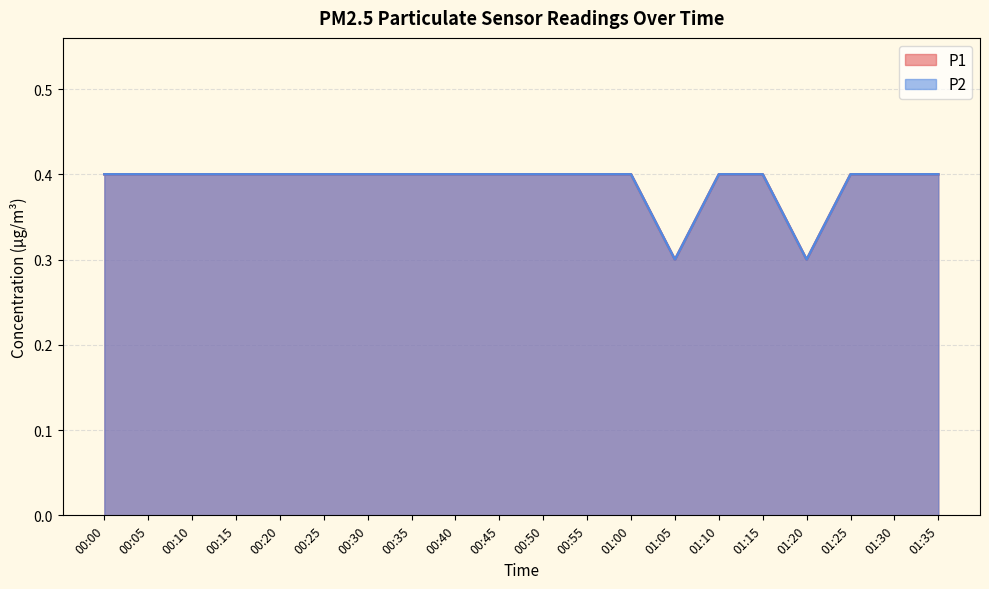

What is the maximum value for P2?

0.4